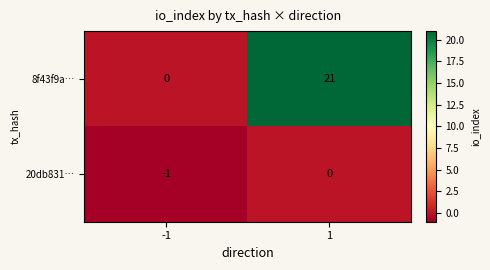

Which series has the largest total across all categories?

8f43f9a…